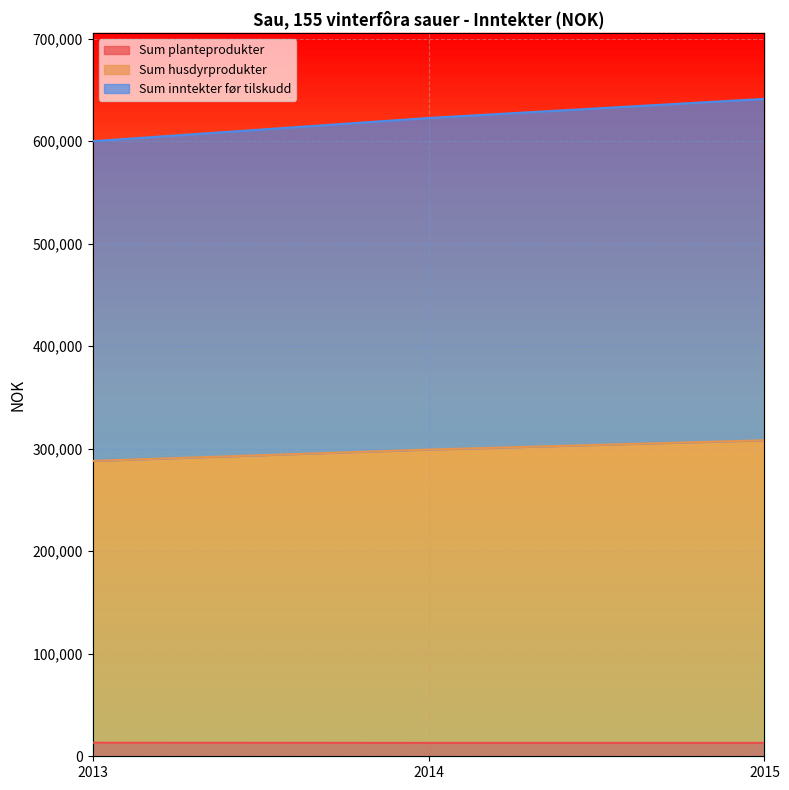

List the labels in order of Sum husdyrprodukter value, smallest first.

2013, 2014, 2015